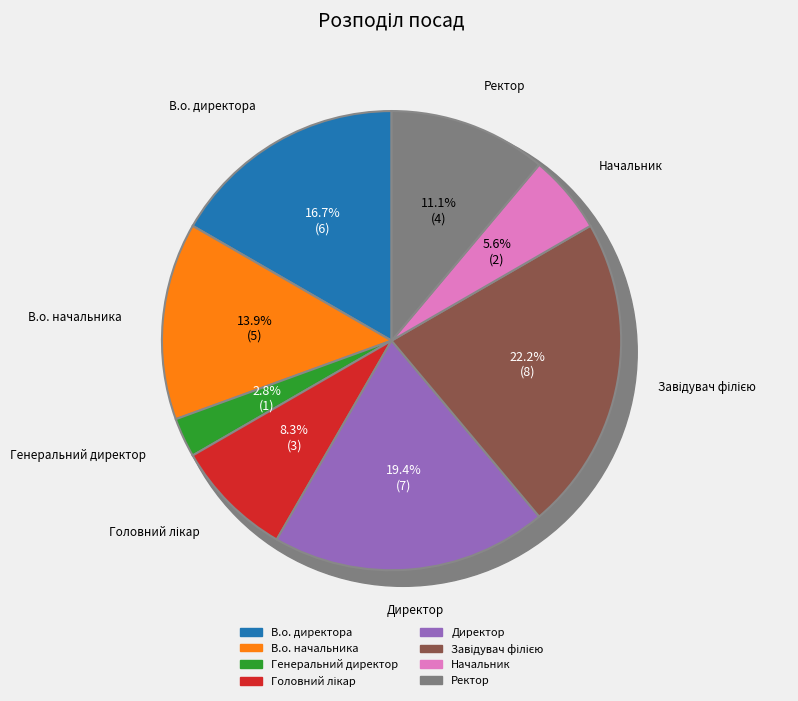

Is it true that Завідувач філією is 11% of the pie?

False